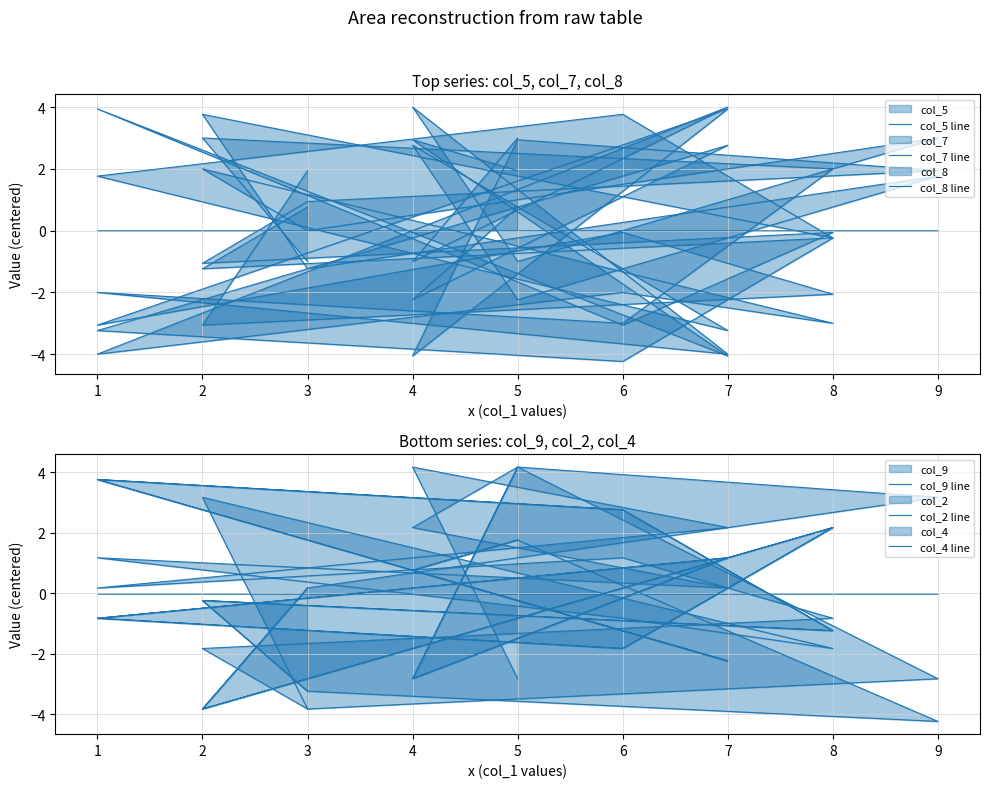

How many col_8 line values are between -2 and 3?

11